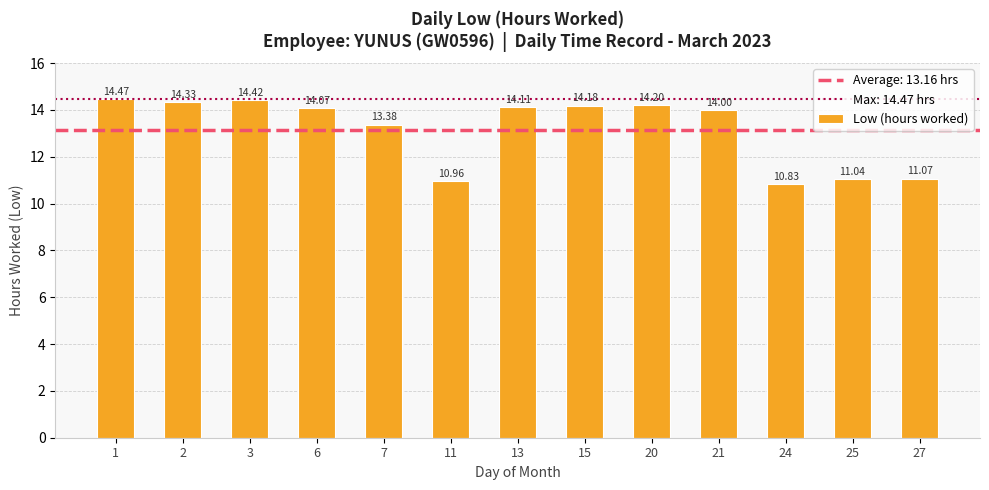

Reading right to left, transcribe all the data shown in this chart.

27=11.1	25=11.0	24=10.8	21=14.0	20=14.2	15=14.2	13=14.1	11=11.0	7=13.4	6=14.1	3=14.4	2=14.3	1=14.5